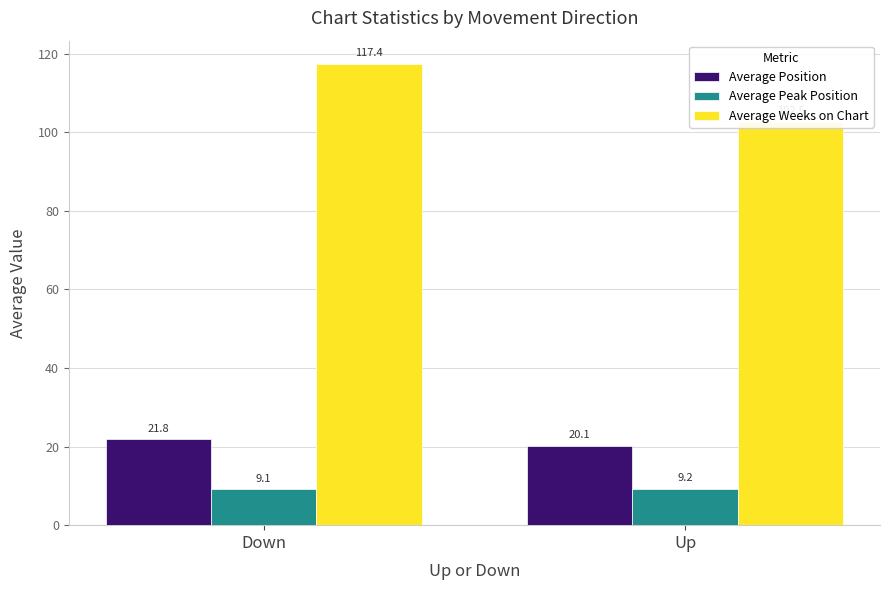

What is the difference between the maximum and minimum values in the Average Peak Position series?

0.1